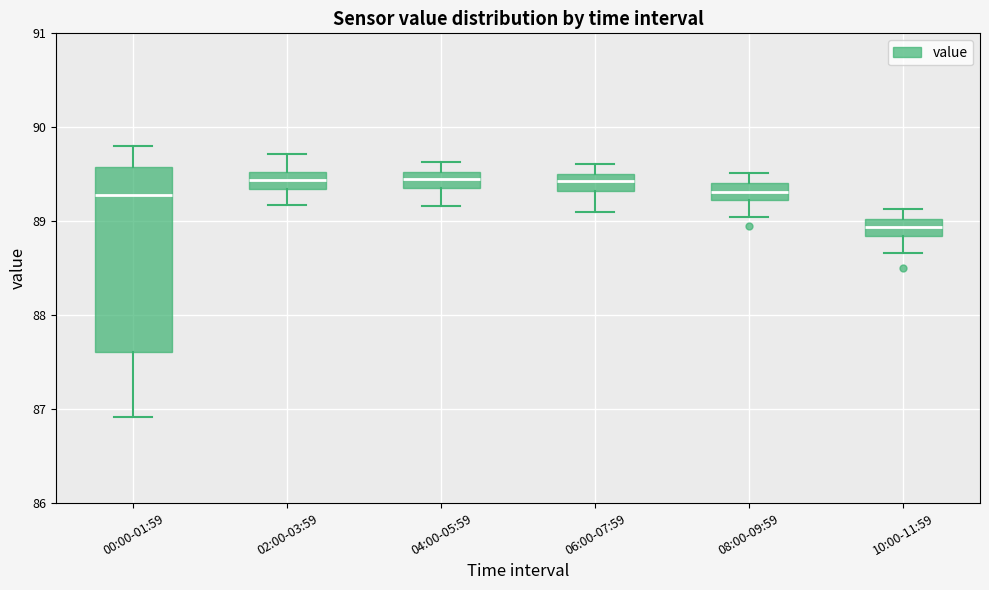

Reading left to right, transcribe this box plot: for each box, give where its median line is, the range the box spans, and where its two whiskers end, as read against the y-axis. The values are not printed on the chart, so give them approximately, as read against the axis.

00:00-01:59: median 89.3, box 87.6 to 89.6, whiskers 86.9 to 89.8
02:00-03:59: median 89.4, box 89.3 to 89.5, whiskers 89.2 to 89.7
04:00-05:59: median 89.5 (inside the box), box 89.4 to 89.5, whiskers 89.2 to 89.6
06:00-07:59: median 89.4, box 89.3 to 89.5, whiskers 89.1 to 89.6
08:00-09:59: median 89.3, box 89.2 to 89.4, whiskers 89.0 to 89.5
10:00-11:59: median 88.9, box 88.8 to 89.0, whiskers 88.7 to 89.1